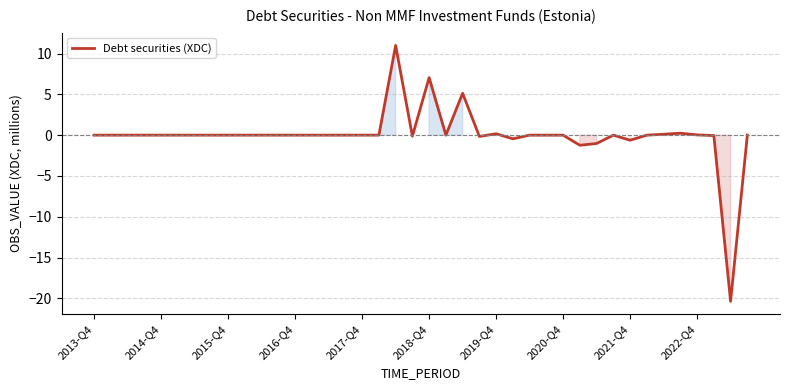

What is the maximum value shown in the chart?

11.0